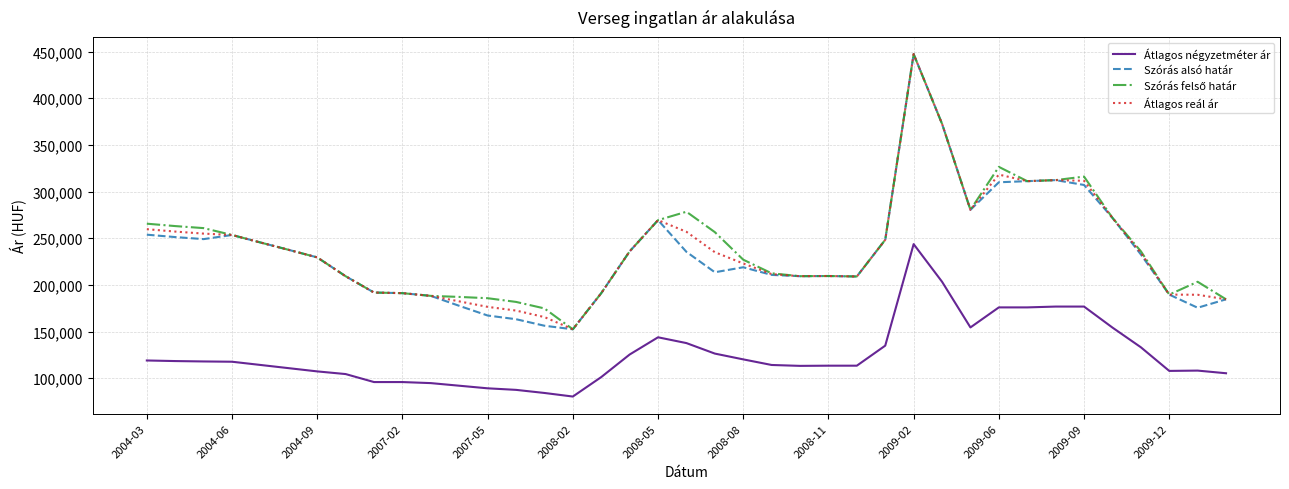

True or false: Átlagos négyzetméter ár and Szórás alsó határ cross at least once.

False